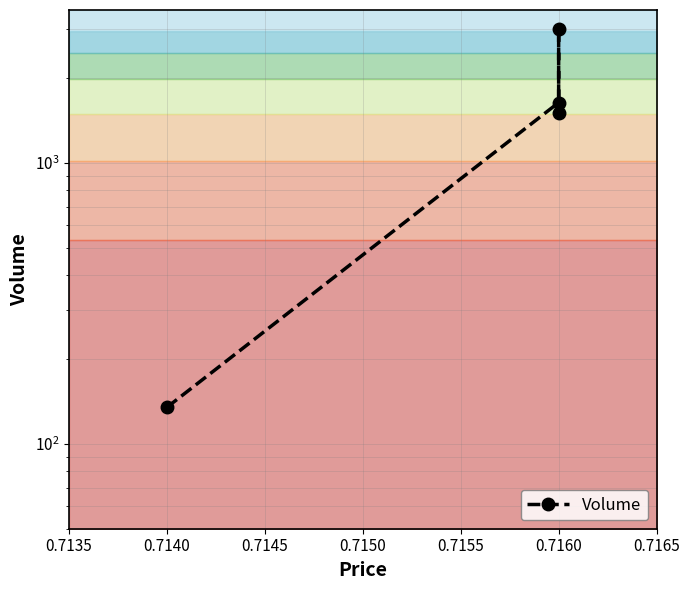

Reading left to right, extract all data points from this chart.

135	1640	3000	1500